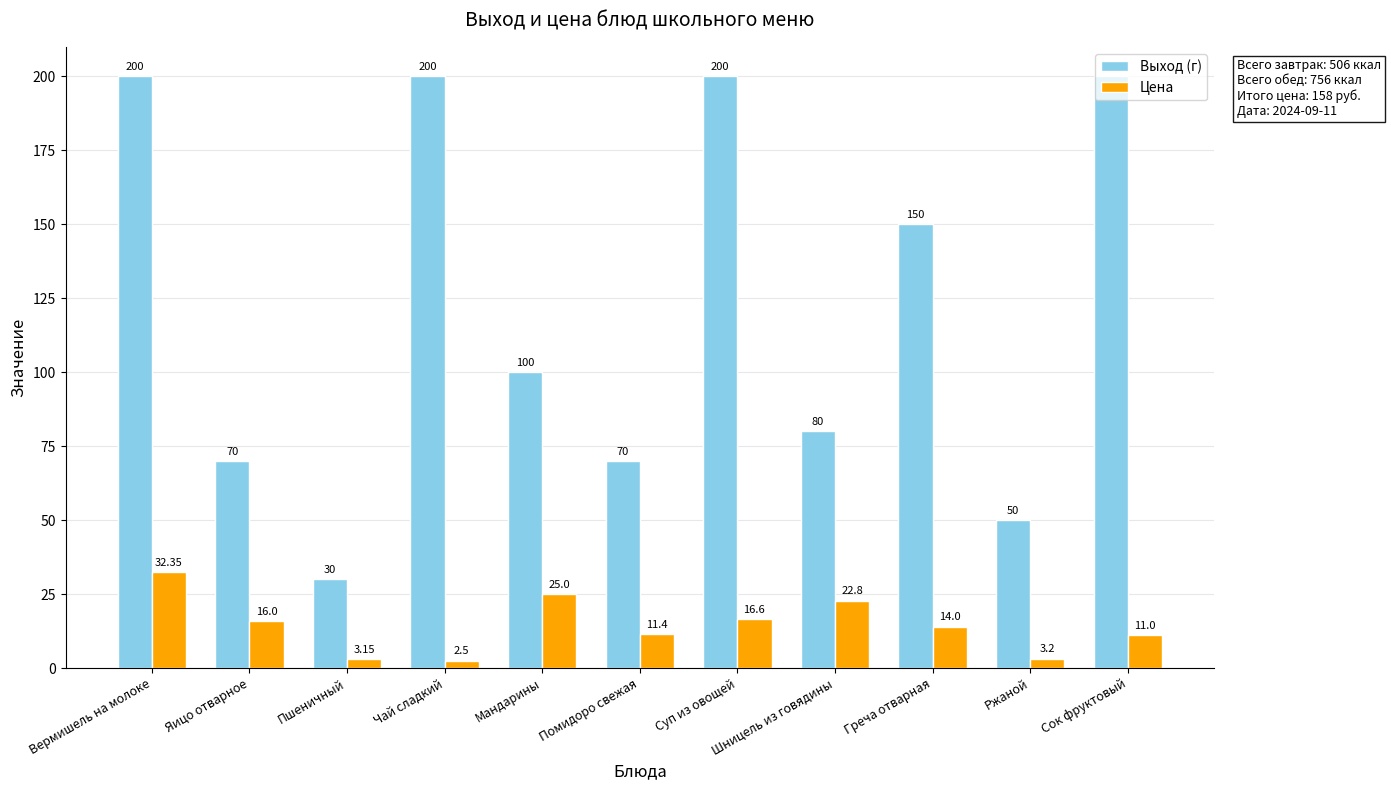

Between Яицо отварное and Пшеничный, which series saw the biggest shift?

Выход (г)